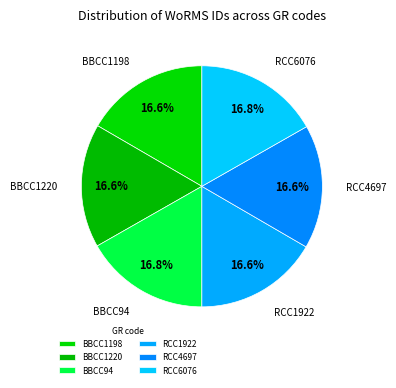

To the nearest percent, what percentage of the pie is RCC6076?

17%